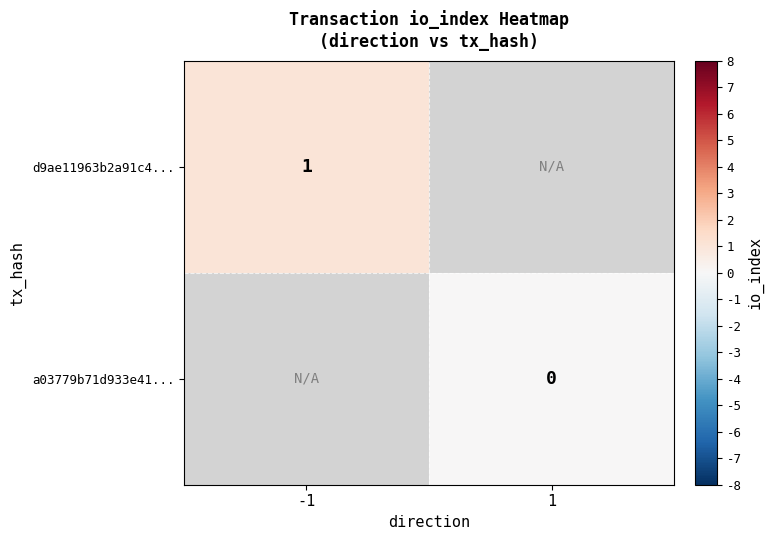

Count the number of categories in the chart.

2